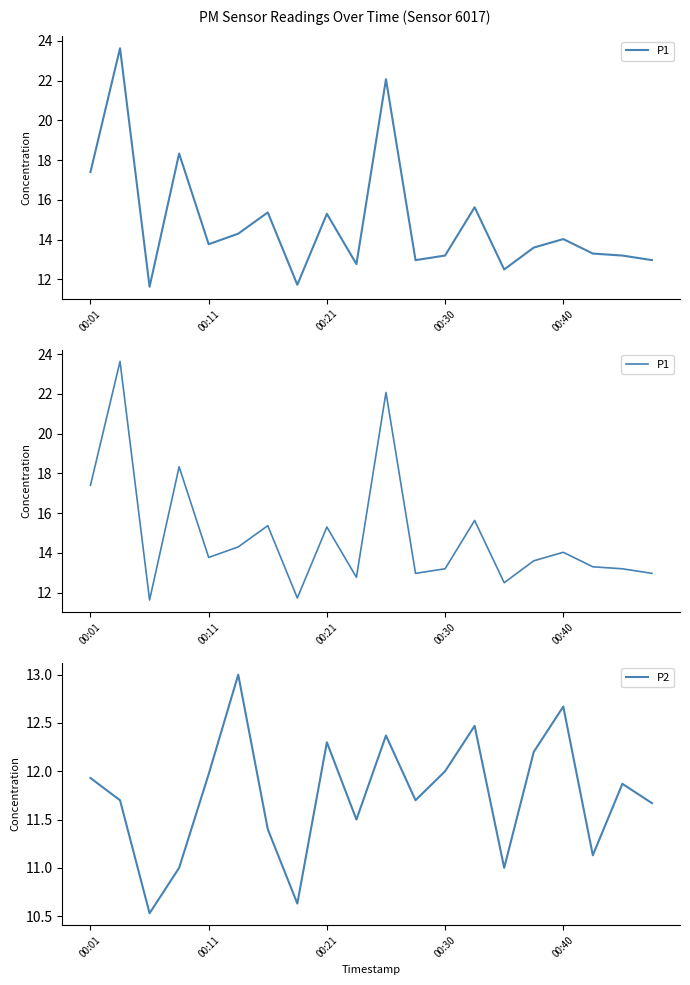

The P2 series shows 12.3 at 00:21. True or false?

True